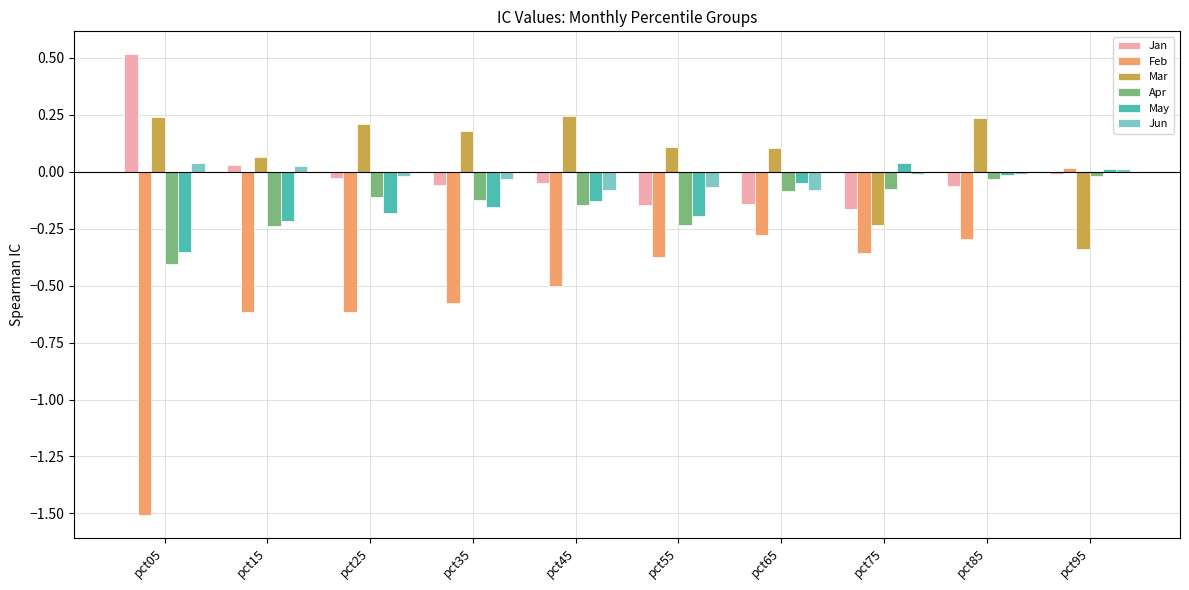

What is the difference between the second highest and minimum values in the May series?

0.4